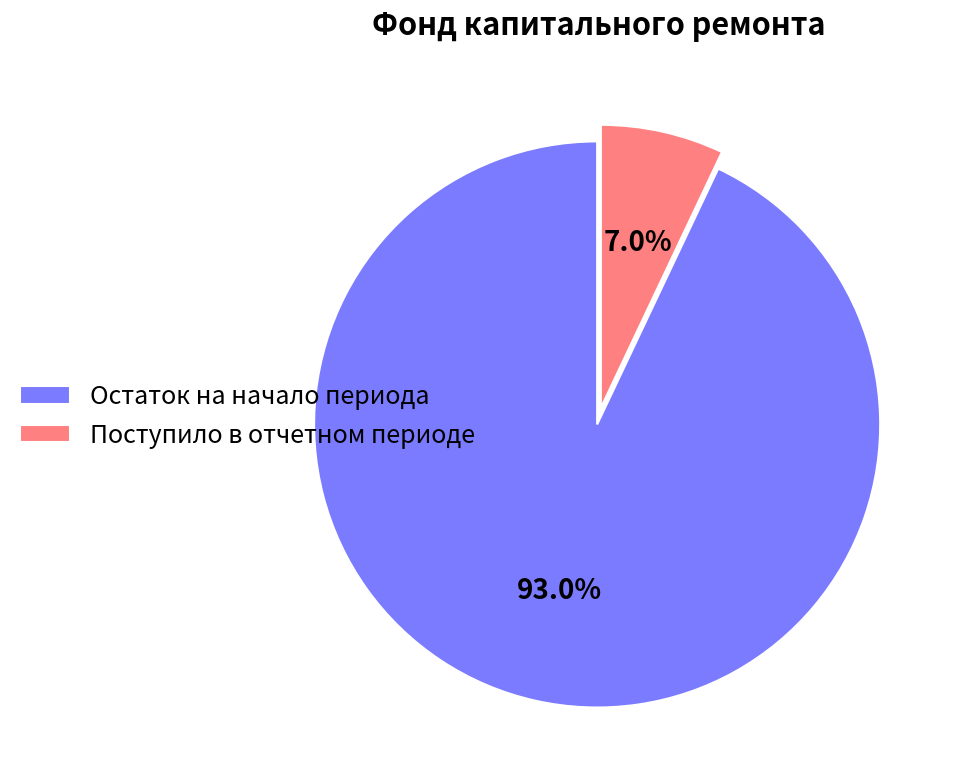

How many segments does this pie chart have?

2